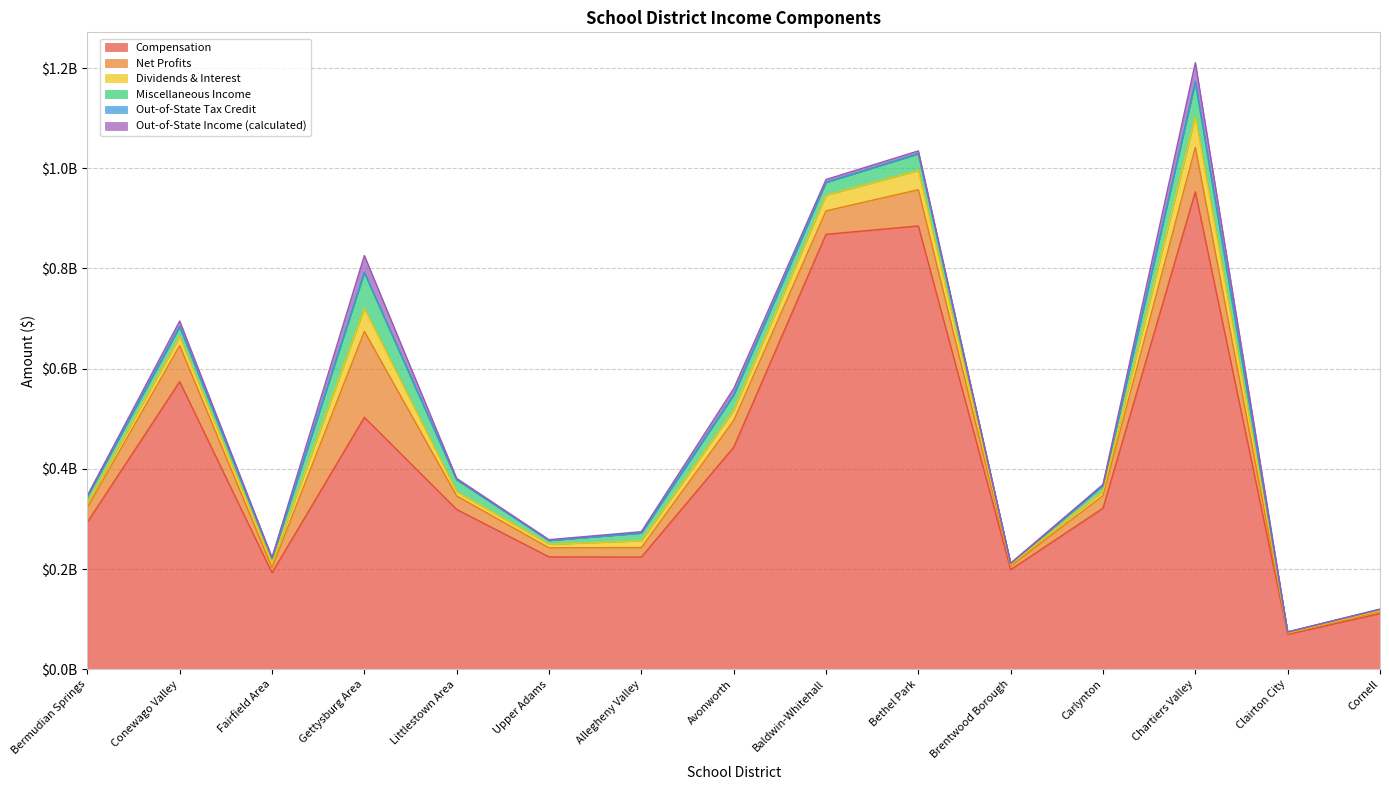

Where is the first local maximum for Net Profits?

Conewago Valley